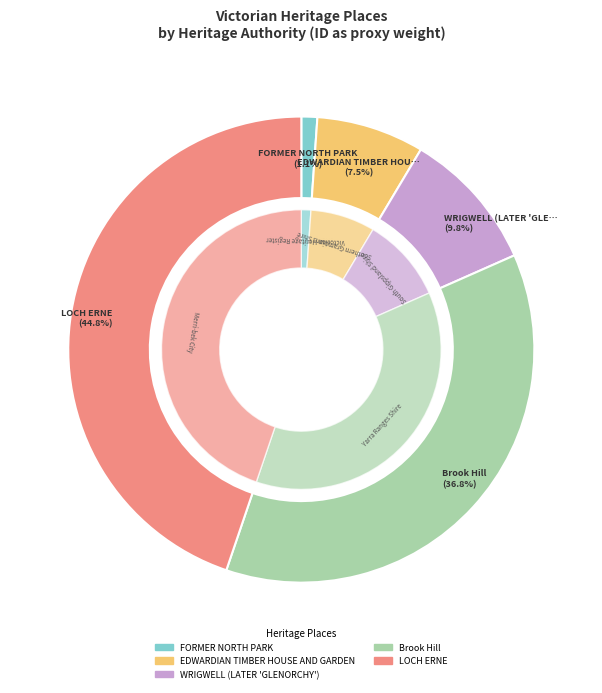

What is the largest slice in the pie chart?

LOCH ERNE